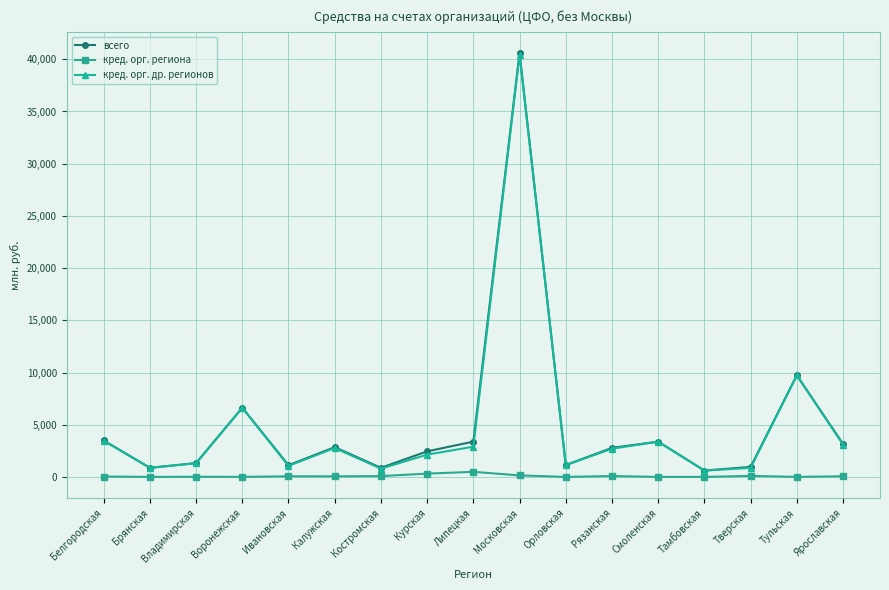

What is the sum of all кред. орг. др. регионов values?

83856